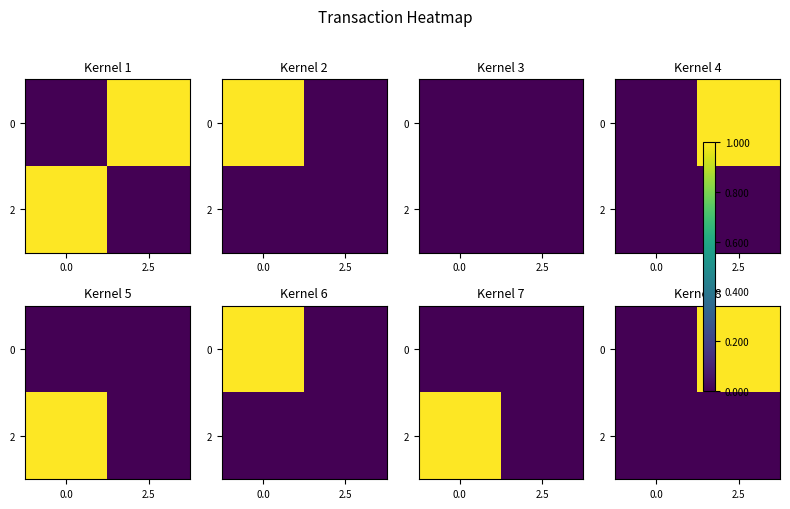

At how many categories does at least one series exceed 0?

1